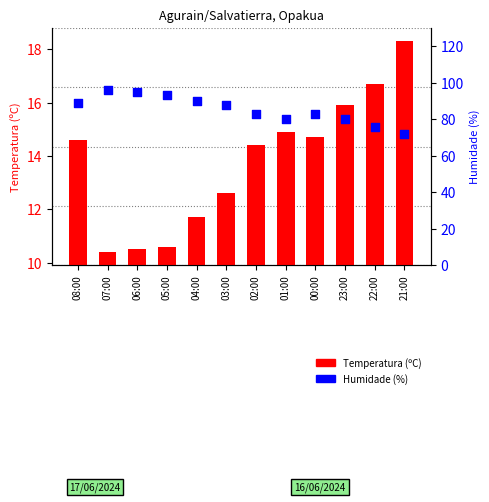

Is the value of Humidade (%) at 03:00 greater than the value of Temperatura (ºC) at 03:00?

Yes